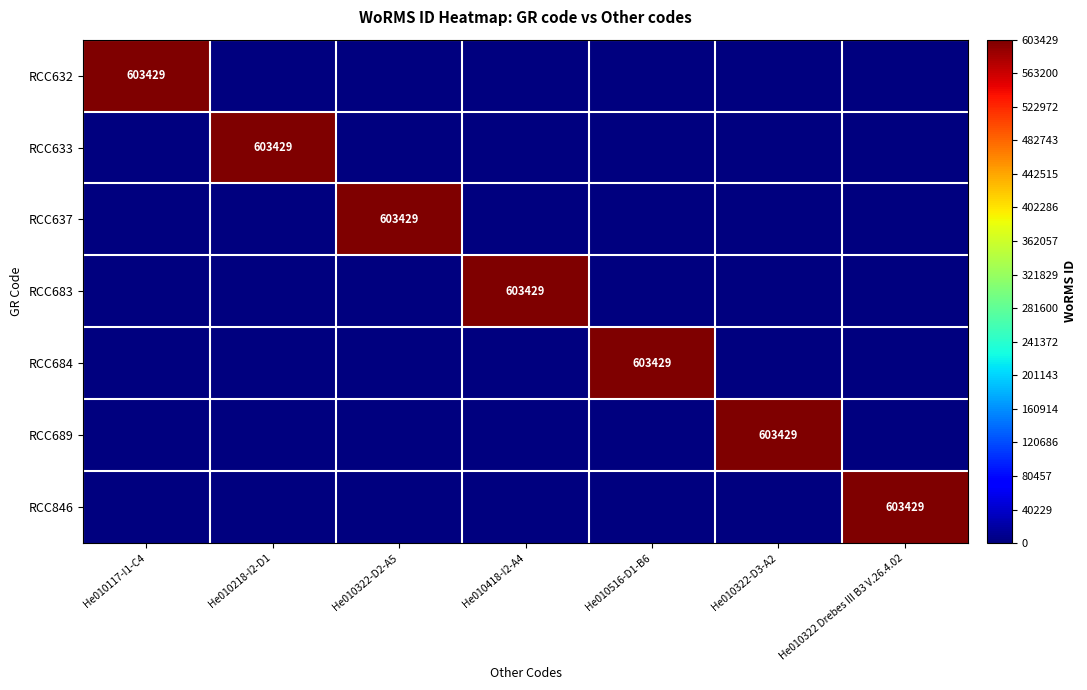

True or false: RCC632 has a value of 603429 at He010117-I1-C4.

True